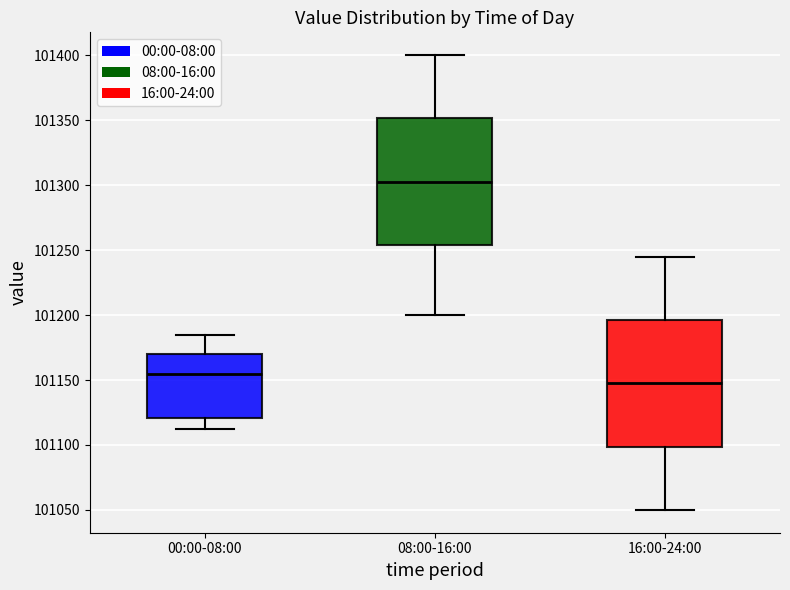

Which box has the lowest median line?

16:00-24:00